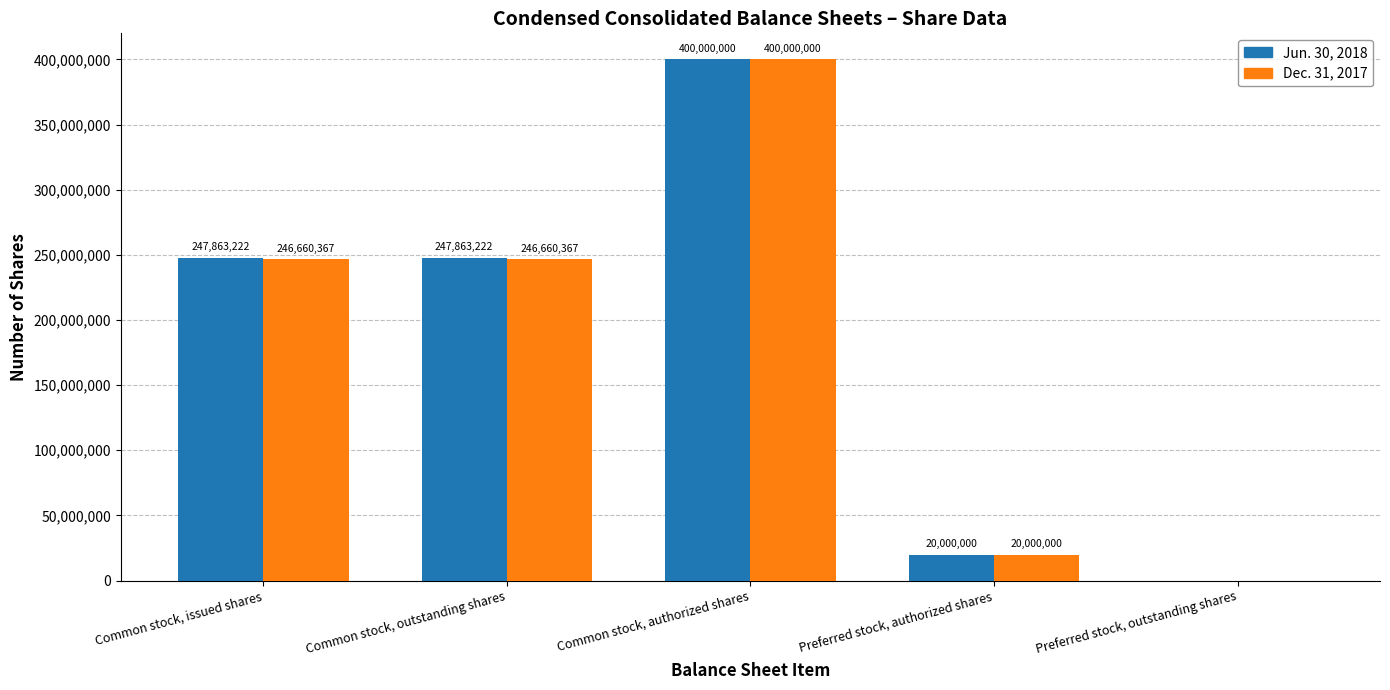

Reading right to left, transcribe all the data shown in this chart.

Jun. 30, 2018: 0	20000000	400000000	247863222	247863222
Dec. 31, 2017: 0	20000000	400000000	246660367	246660367